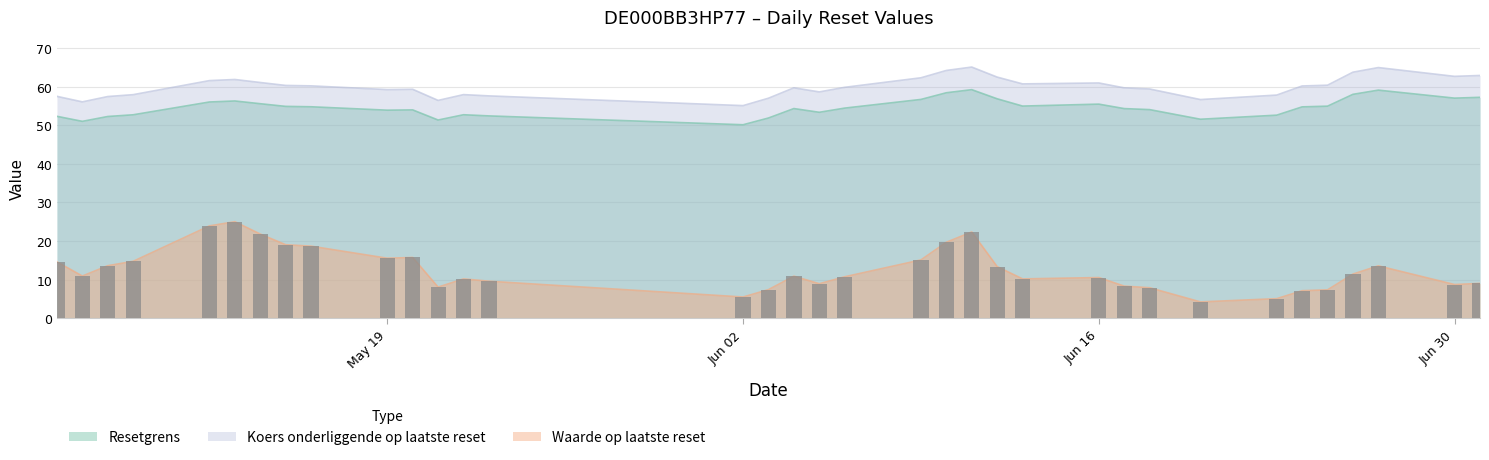

How many values in the Resetgrens series exceed 54?

21